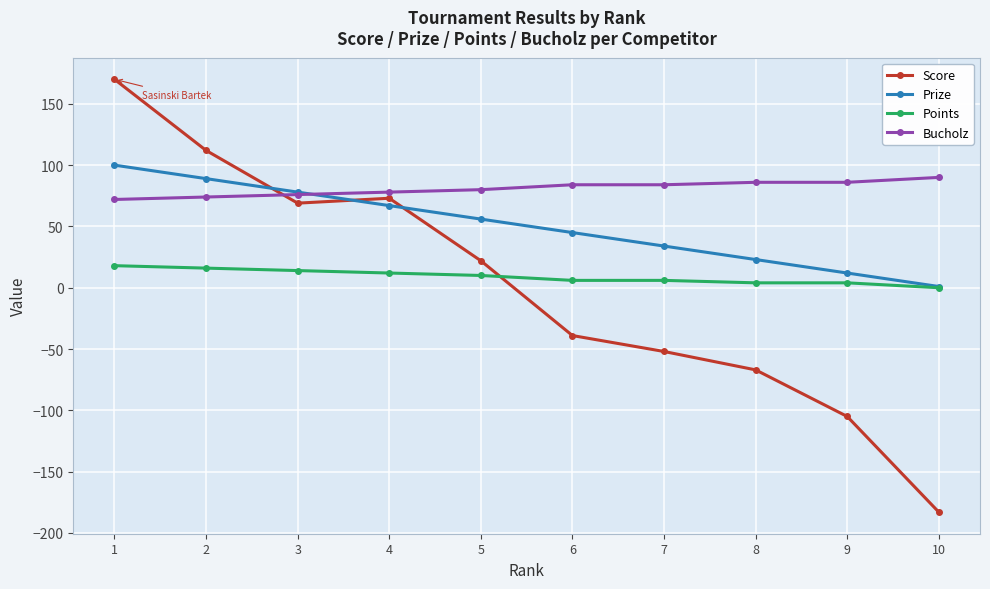

The value of Bucholz at 9 is 86. True or false?

True